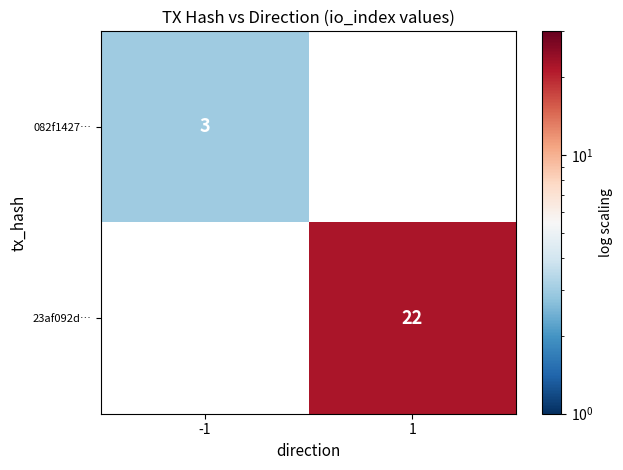

Is it true that 082f1427… equals 3 at -1?

True